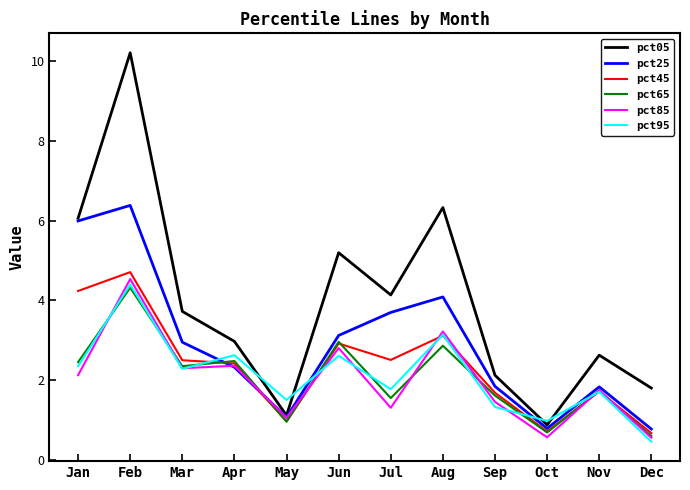

Reading right to left, what are all the values shown in this chart?

pct05: 1.8	2.6	0.9	2.1	6.3	4.1	5.2	1.1	3.0	3.7	10.2	6.1
pct25: 0.8	1.8	0.8	1.8	4.1	3.7	3.1	1.1	2.3	3.0	6.4	6.0
pct45: 0.7	1.7	0.7	1.7	3.1	2.5	2.9	1.0	2.4	2.5	4.7	4.2
pct65: 0.6	1.7	0.7	1.6	2.9	1.6	3.0	1.0	2.5	2.4	4.3	2.5
pct85: 0.6	1.8	0.6	1.5	3.2	1.3	2.8	1.1	2.4	2.3	4.5	2.1
pct95: 0.5	1.7	1.0	1.3	3.1	1.8	2.6	1.5	2.6	2.3	4.4	2.3